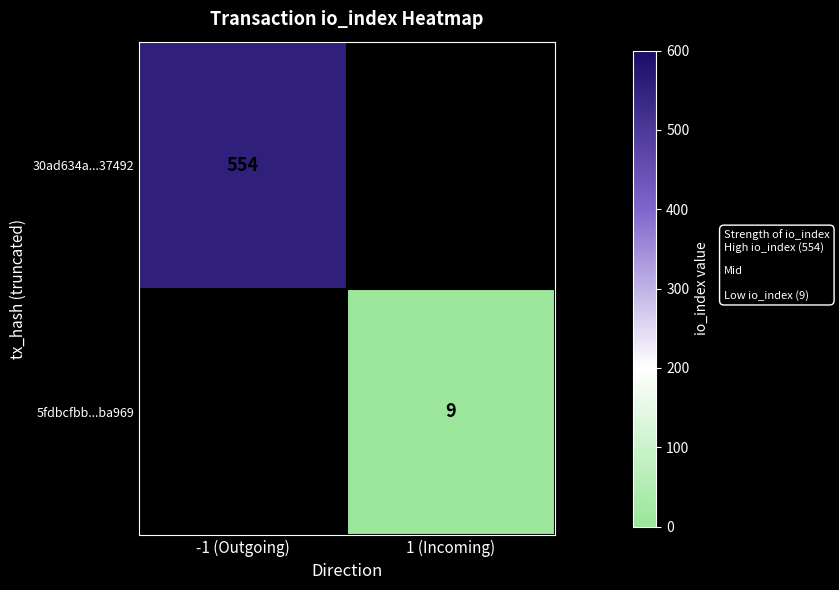

The 5fdbcfbb...ba969 series shows 9 at 1 (Incoming). True or false?

True